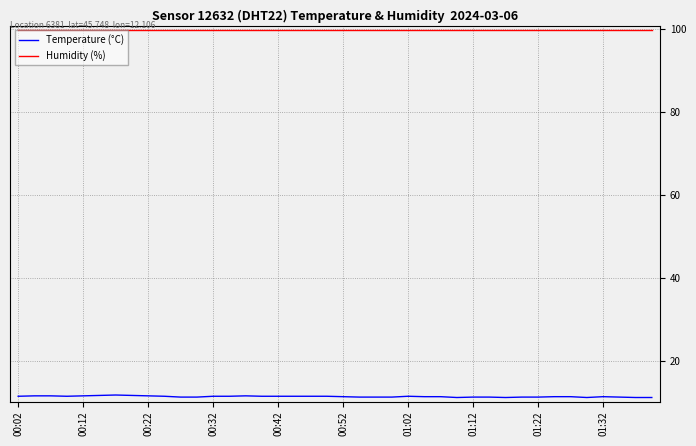

True or false: Humidity (%) and Temperature (°C) cross at least once.

False